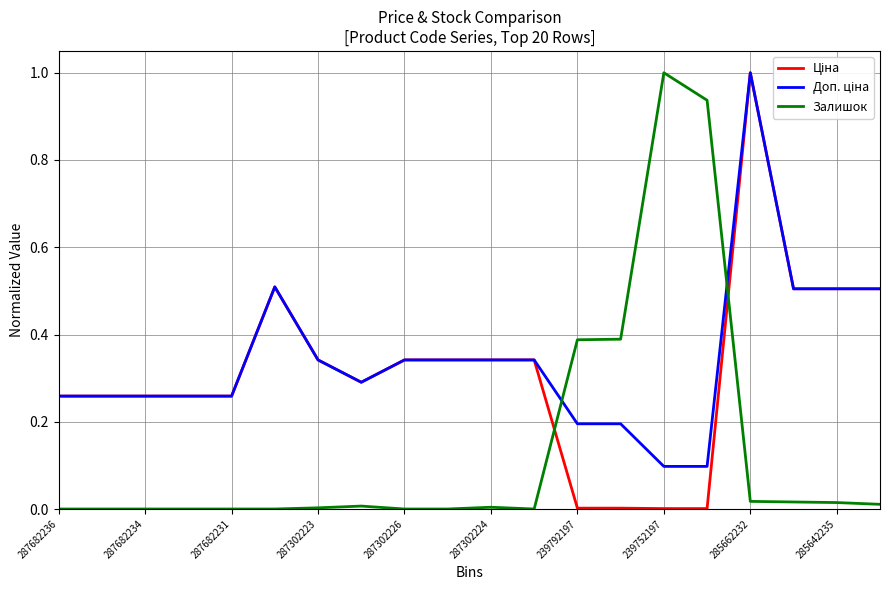

True or false: Ціна has more than 1 interior local peaks.

True